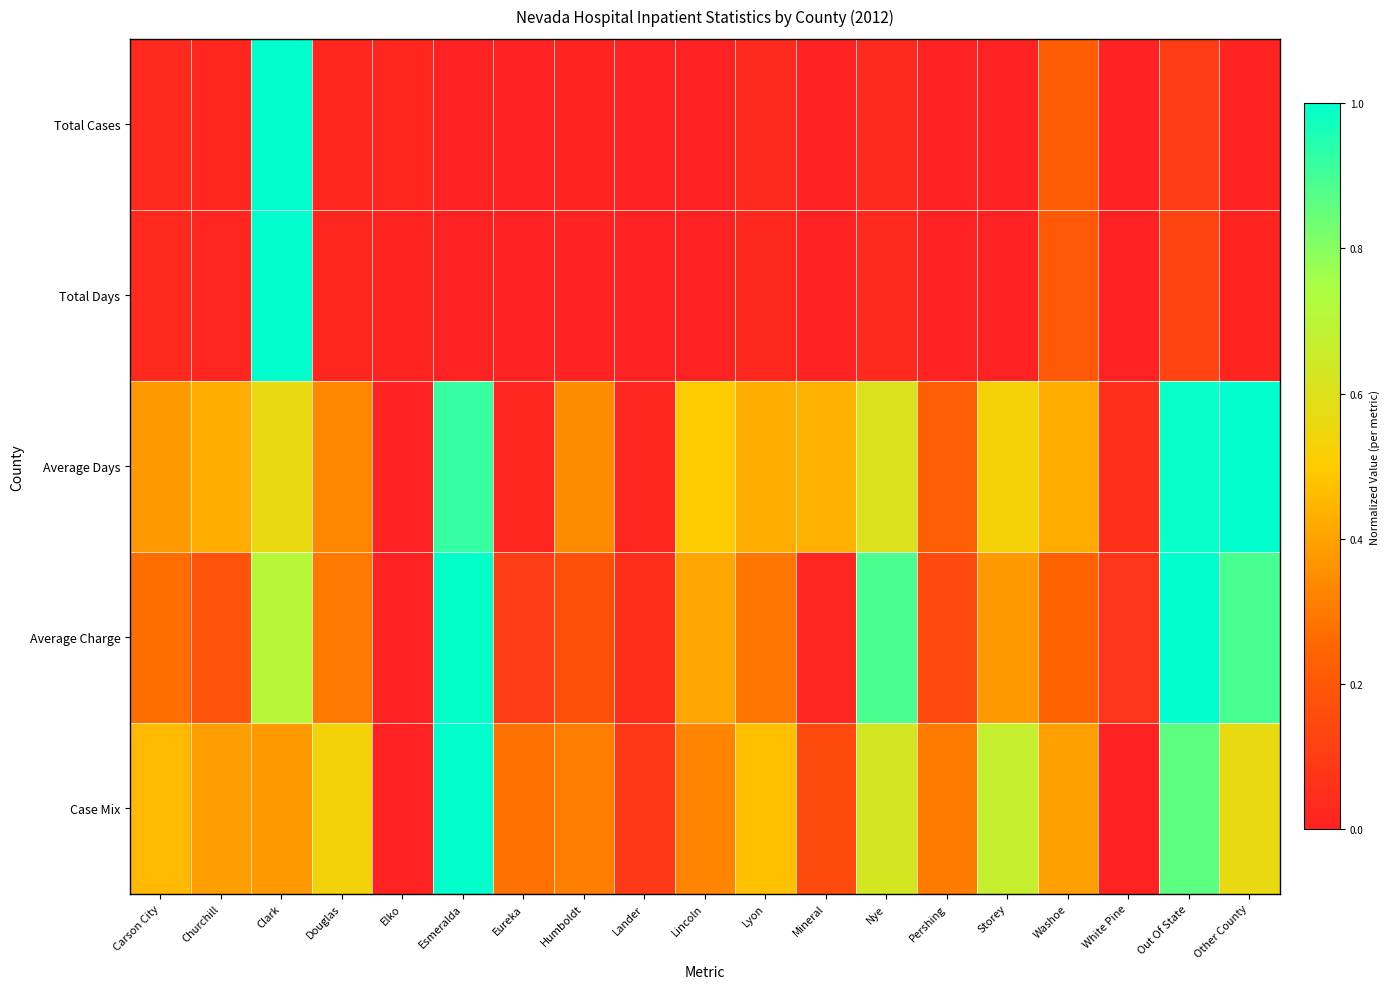

Reading left to right, what are all the values shown in this chart?

Total Cases: Carson City=0.0	Churchill=0.0	Clark=1.0	Douglas=0.0	Elko=0.0	Esmeralda=0.0	Eureka=0.0	Humboldt=0.0	Lander=0.0	Lincoln=0.0	Lyon=0.0	Mineral=0.0	Nye=0.0	Pershing=0.0	Storey=0.0	Washoe=0.2	White Pine=0.0	Out Of State=0.1	Other County=0.0
Total Days: Carson City=0.0	Churchill=0.0	Clark=1.0	Douglas=0.0	Elko=0.0	Esmeralda=0.0	Eureka=0.0	Humboldt=0.0	Lander=0.0	Lincoln=0.0	Lyon=0.0	Mineral=0.0	Nye=0.0	Pershing=0.0	Storey=0.0	Washoe=0.2	White Pine=0.0	Out Of State=0.1	Other County=0.0
Average Days: Carson City=0.4	Churchill=0.4	Clark=0.6	Douglas=0.3	Elko=0.0	Esmeralda=0.9	Eureka=0.0	Humboldt=0.3	Lander=0.0	Lincoln=0.5	Lyon=0.4	Mineral=0.4	Nye=0.6	Pershing=0.2	Storey=0.5	Washoe=0.4	White Pine=0.1	Out Of State=1.0	Other County=1.0
Average Charge: Carson City=0.3	Churchill=0.2	Clark=0.7	Douglas=0.3	Elko=0.0	Esmeralda=1.0	Eureka=0.1	Humboldt=0.2	Lander=0.0	Lincoln=0.4	Lyon=0.3	Mineral=0.0	Nye=0.9	Pershing=0.1	Storey=0.4	Washoe=0.2	White Pine=0.1	Out Of State=1.0	Other County=0.9
Case Mix: Carson City=0.5	Churchill=0.4	Clark=0.4	Douglas=0.5	Elko=0.0	Esmeralda=1.0	Eureka=0.3	Humboldt=0.3	Lander=0.1	Lincoln=0.3	Lyon=0.5	Mineral=0.2	Nye=0.6	Pershing=0.3	Storey=0.7	Washoe=0.4	White Pine=0.0	Out Of State=0.9	Other County=0.6